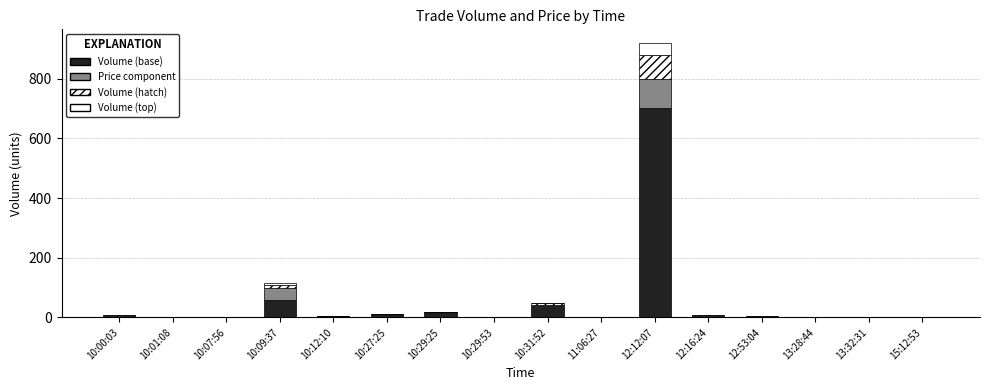

Does the chart contain stacked bars?

Yes